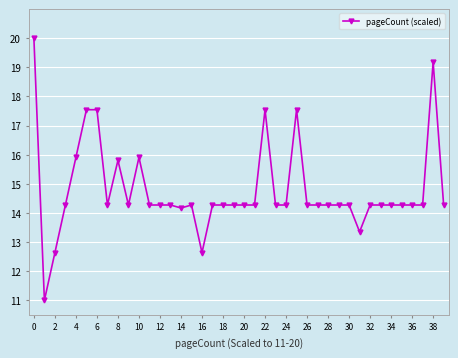

What is the average value?

14.8